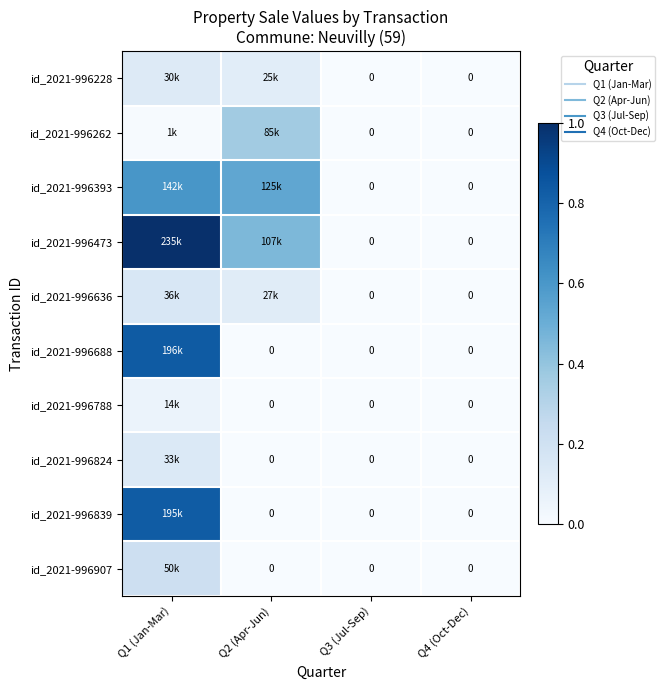

List the labels in order of id_2021-996907 value, smallest first.

Q2 (Apr-Jun), Q3 (Jul-Sep), Q4 (Oct-Dec), Q1 (Jan-Mar)